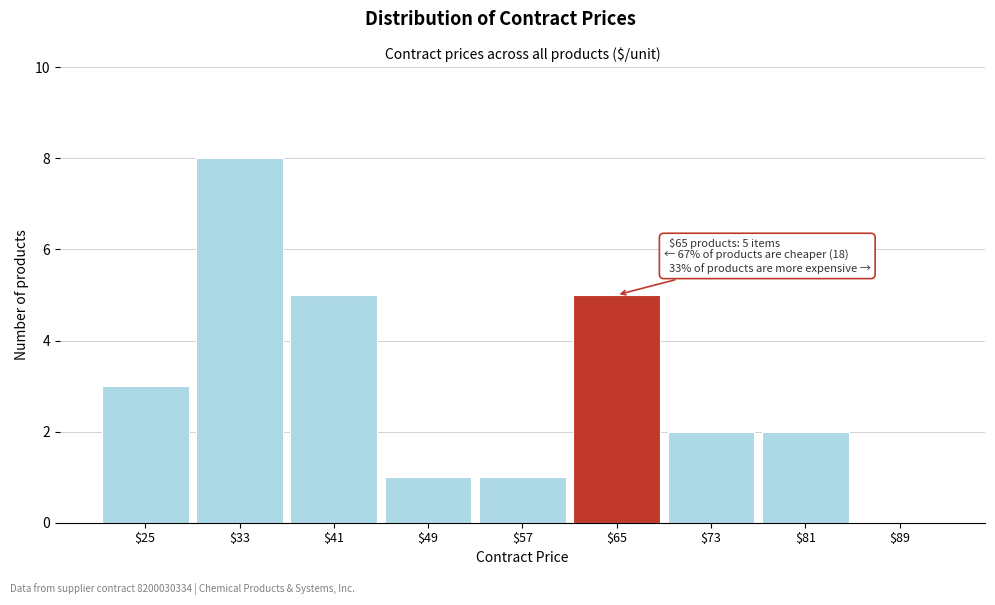

What is the sum of all values?

27